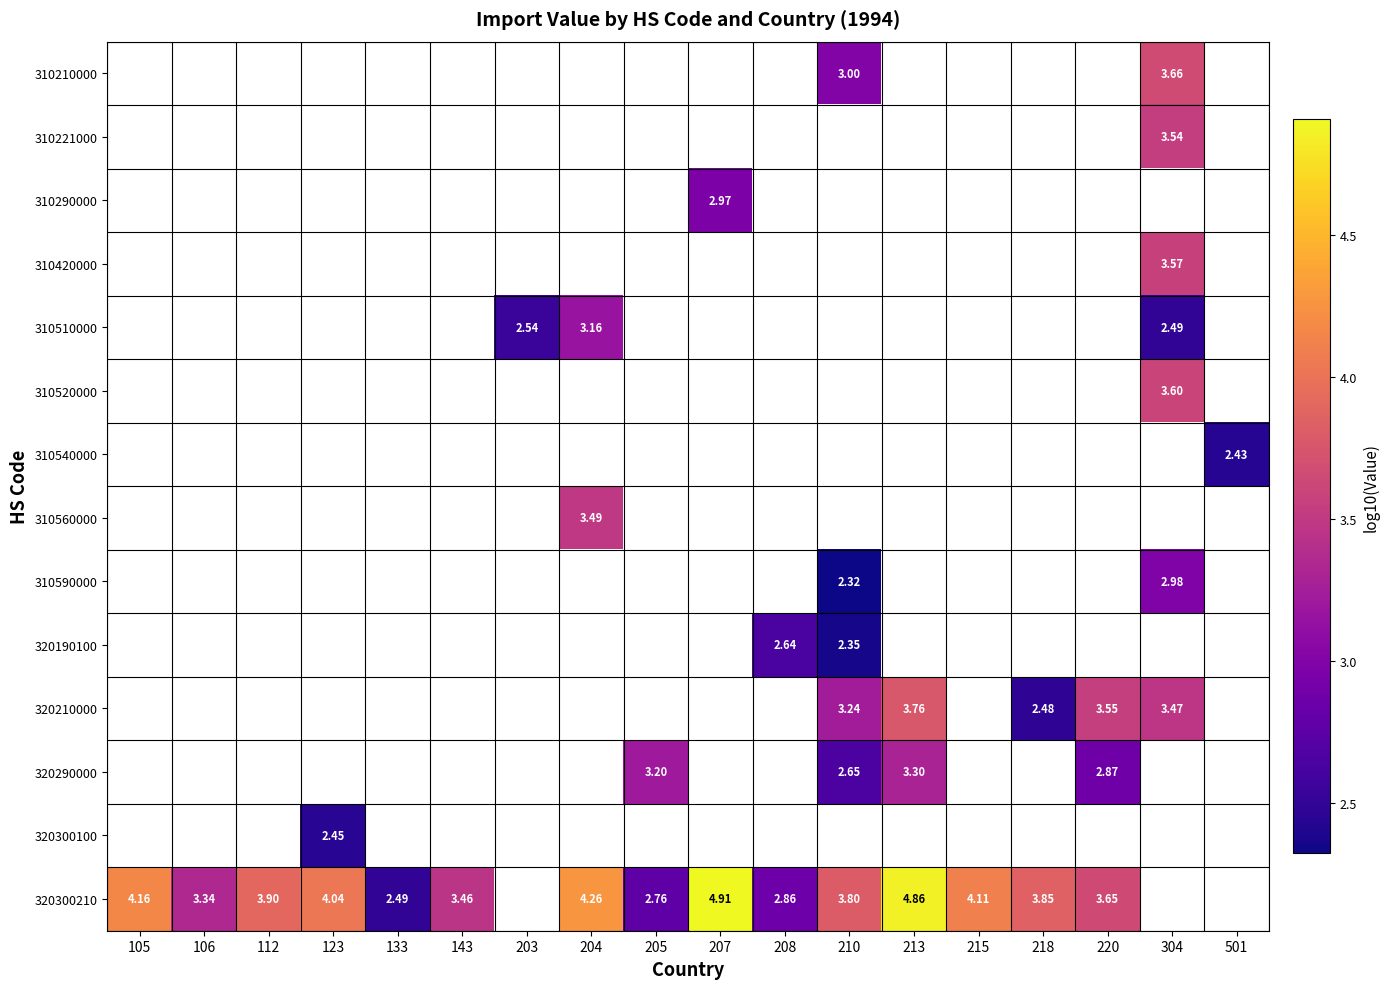

Which label corresponds to the smallest value in the chart?

210